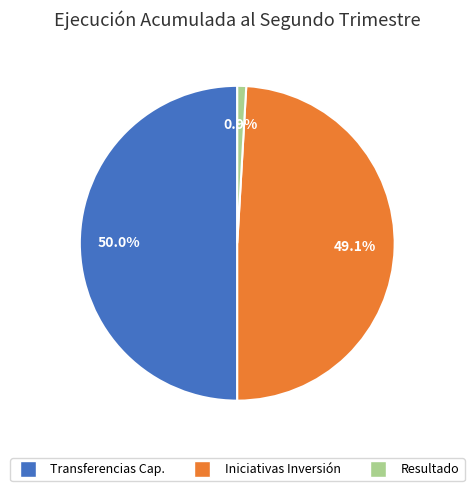

What is the largest slice in the pie chart?

TRANSFERENCIAS PARA GASTOS DE CAPITAL